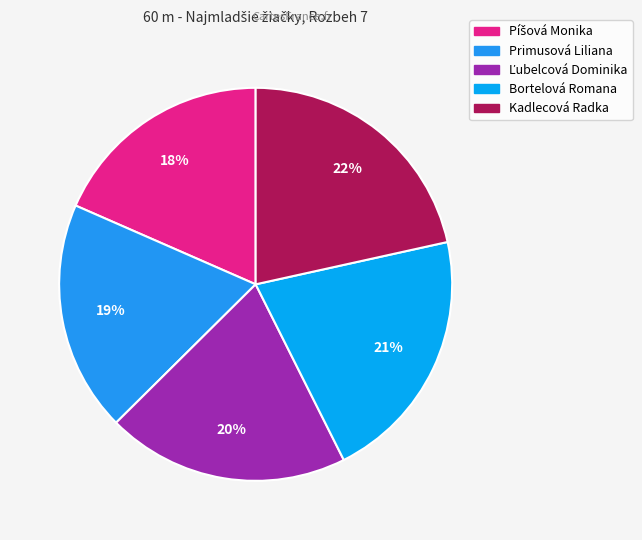

To the nearest percent, what is the average slice percentage?

20%